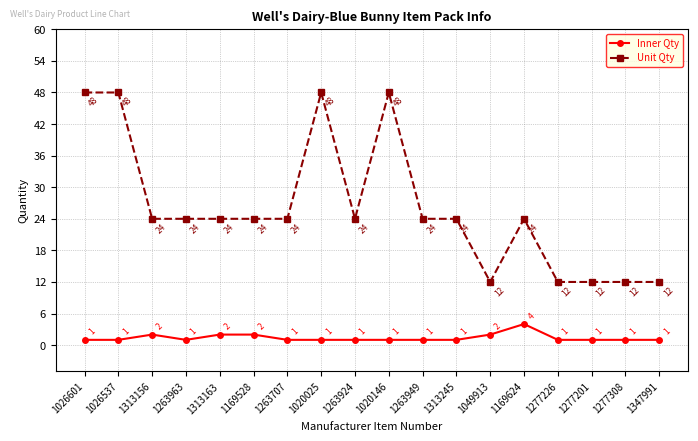

What is the minimum value for Unit Qty?

12